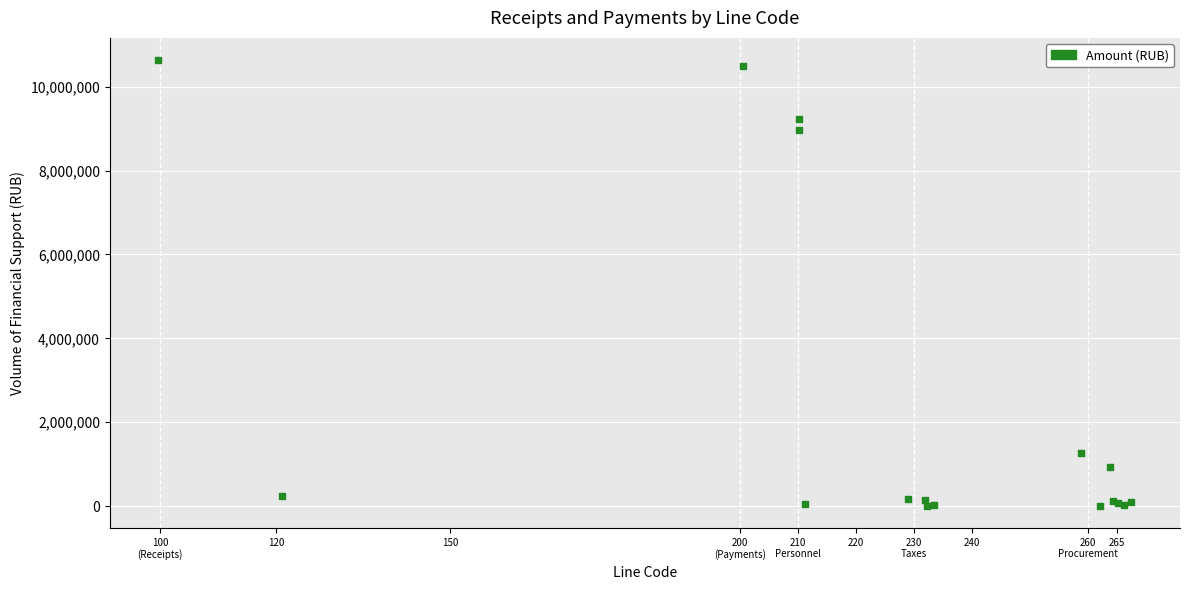

What Y value in the scatter plot is closest to 5319940?

8966563.0